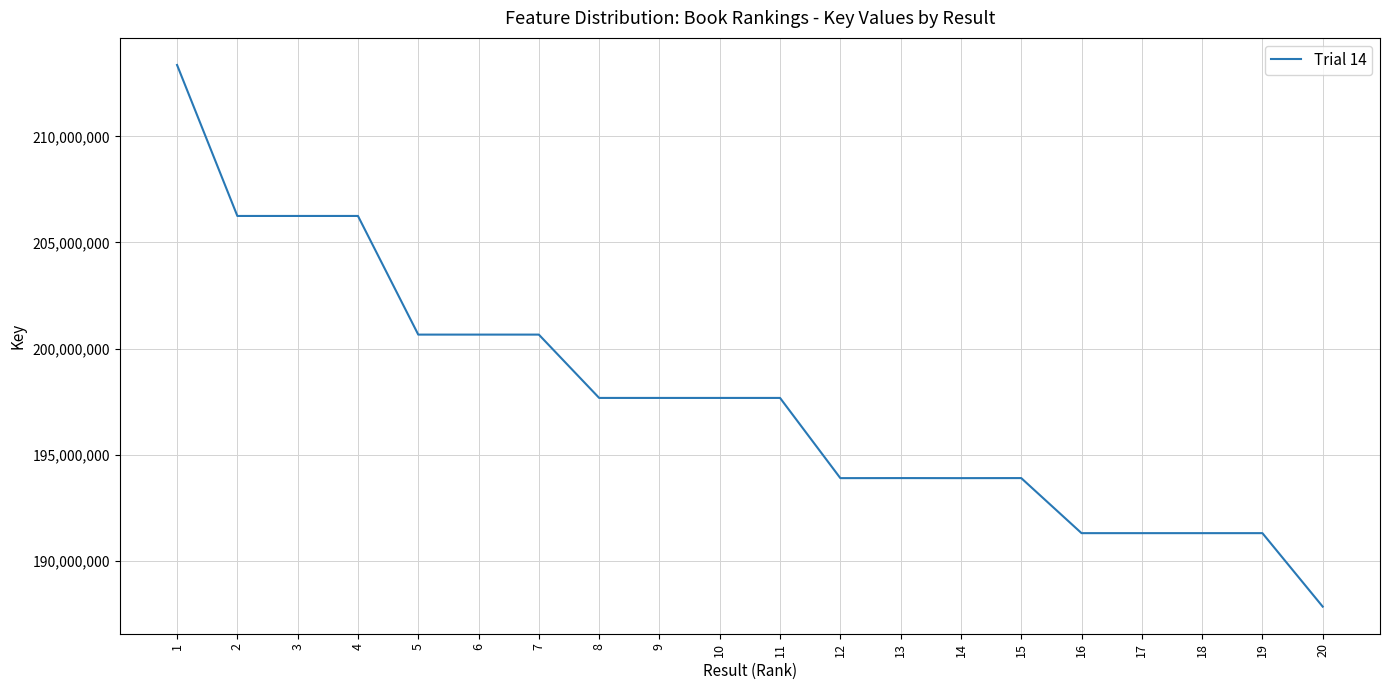

What is the difference between the maximum and minimum values?

25525015